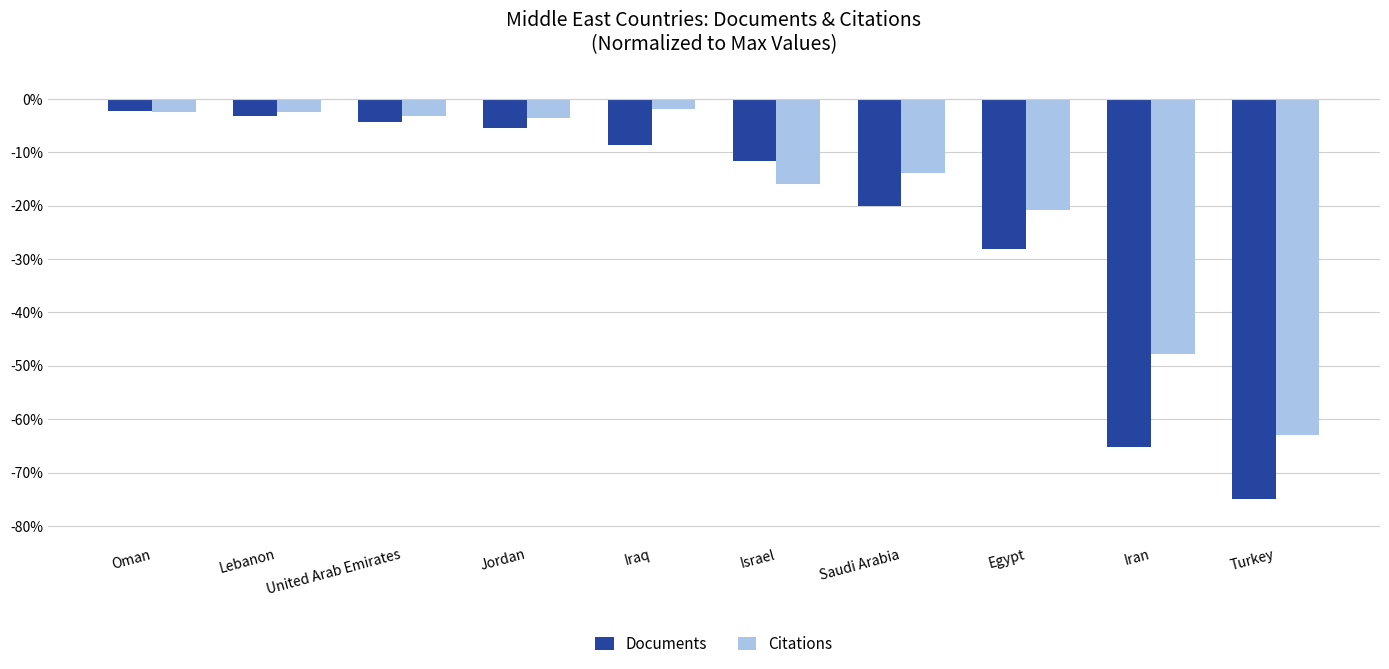

Which series changed the most between Oman and Israel?

Citations